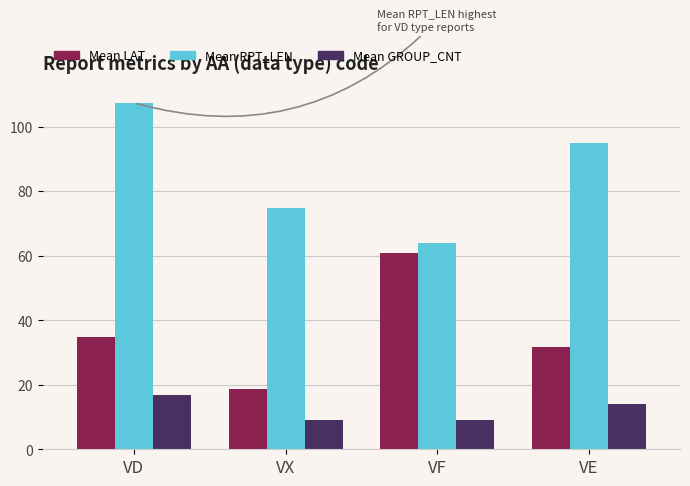

List the series in order of their overall mean, highest first.

Mean RPT_LEN, Mean LAT, Mean GROUP_CNT